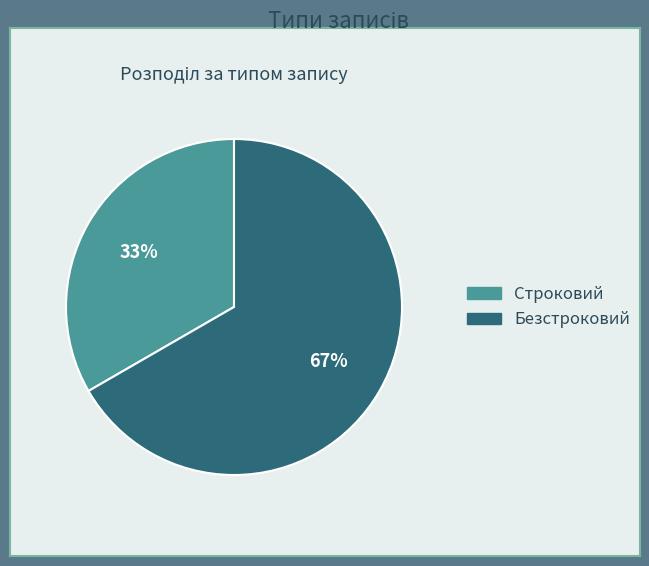

True or false: Строковий accounts for 23% of the total.

False